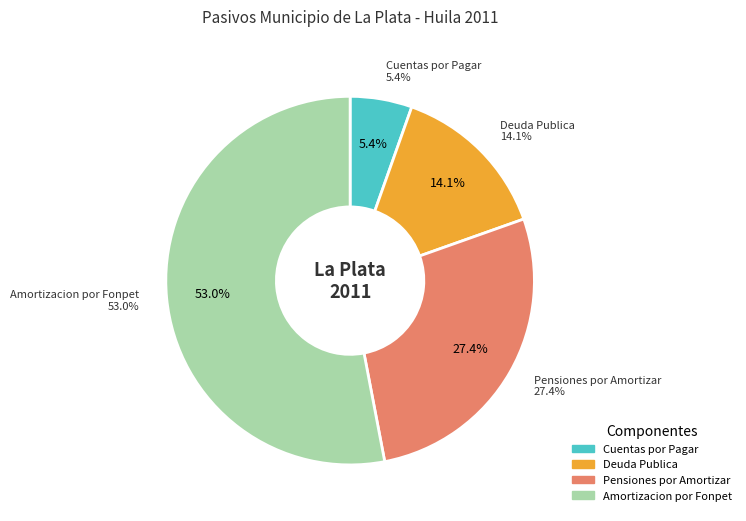

What portion of the pie excludes Deuda Publica?

85.9%